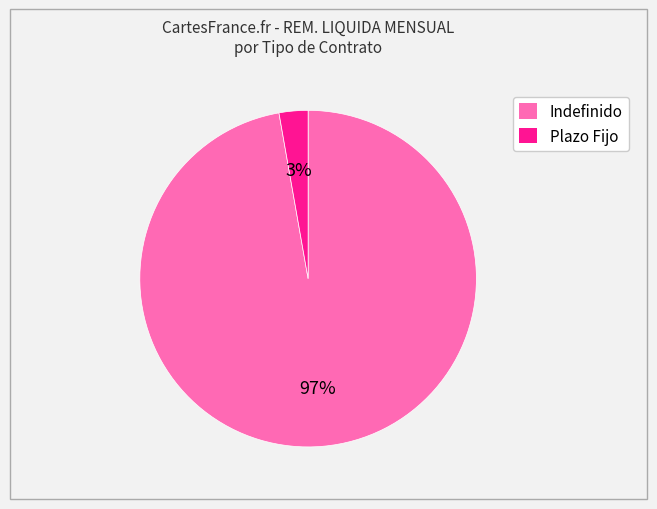

Does any single category account for the majority?

Yes